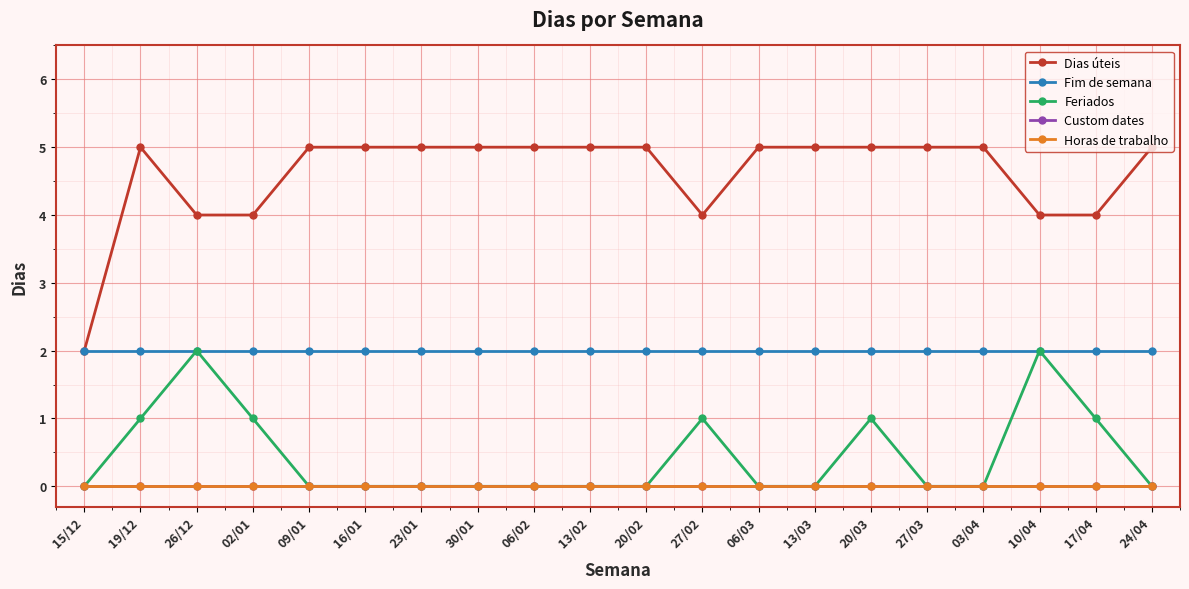

What is the greatest value displayed?

5